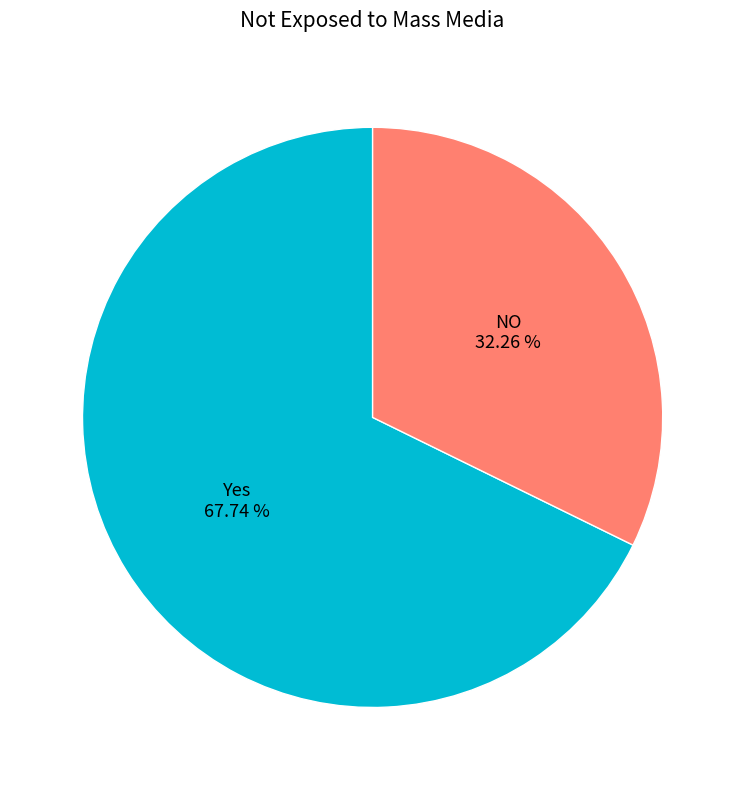

Is the sum of NO and Yes greater than half?

Yes